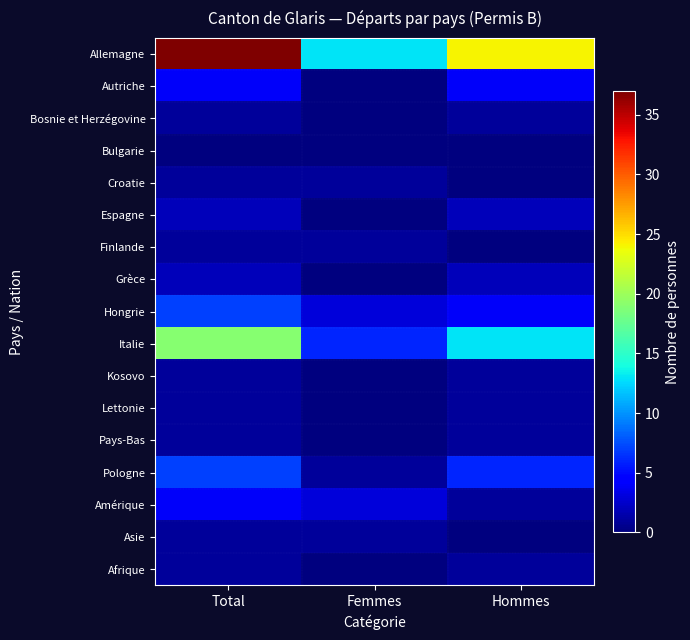

How many data points does each series have?

3